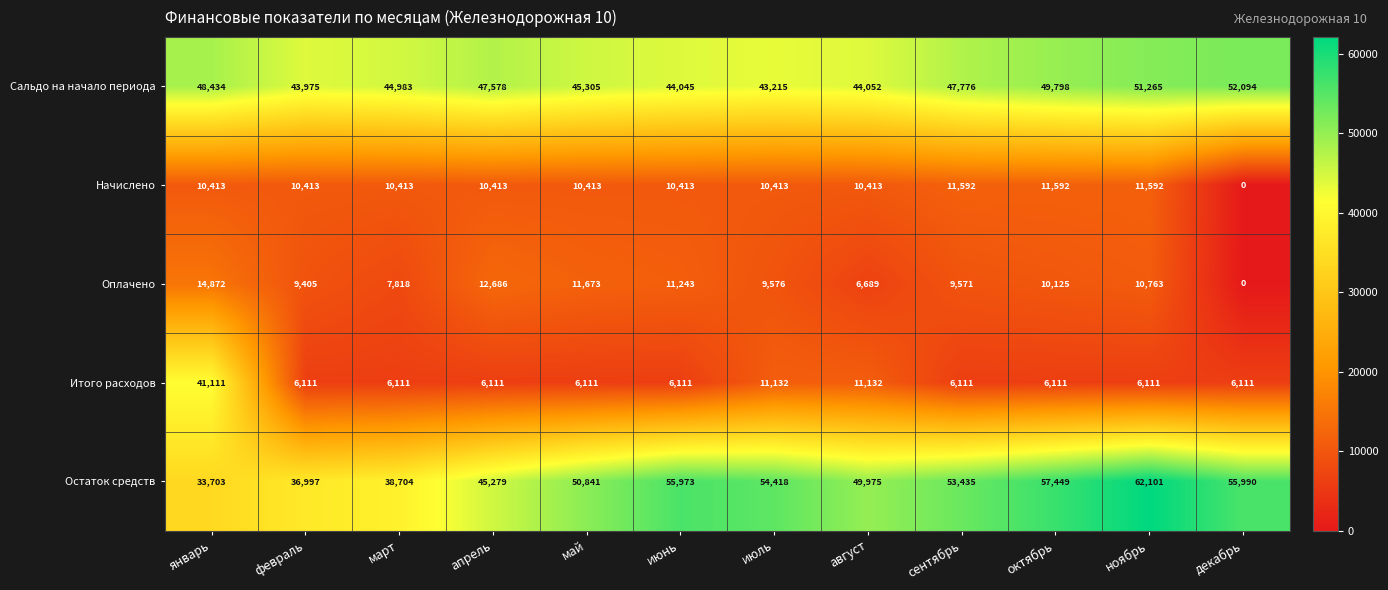

True or false: Сальдо на начало периода has a value of 79654 at ноябрь.

False